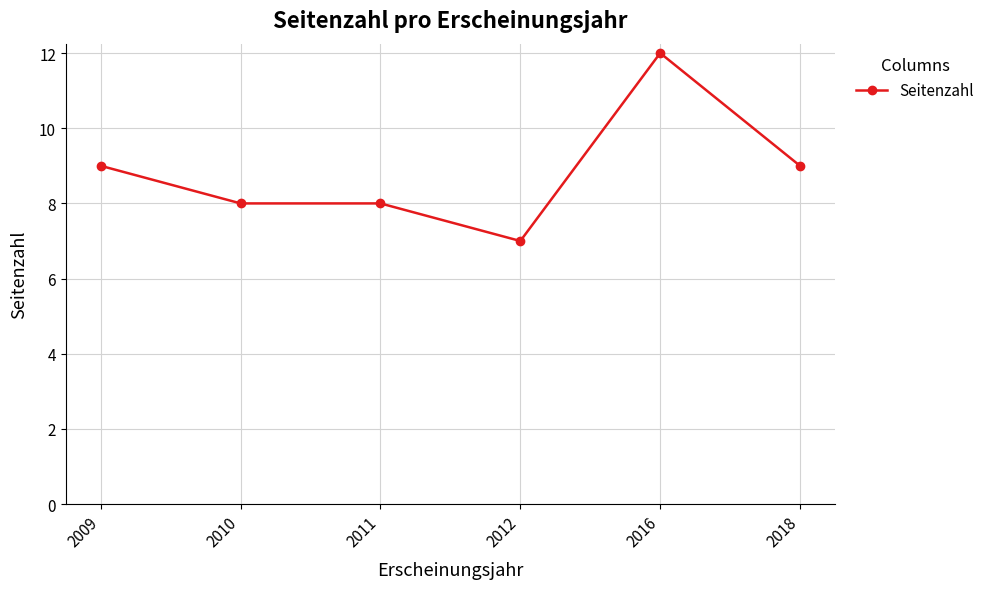

What is the sum of the values at 2009 and 2010?

17